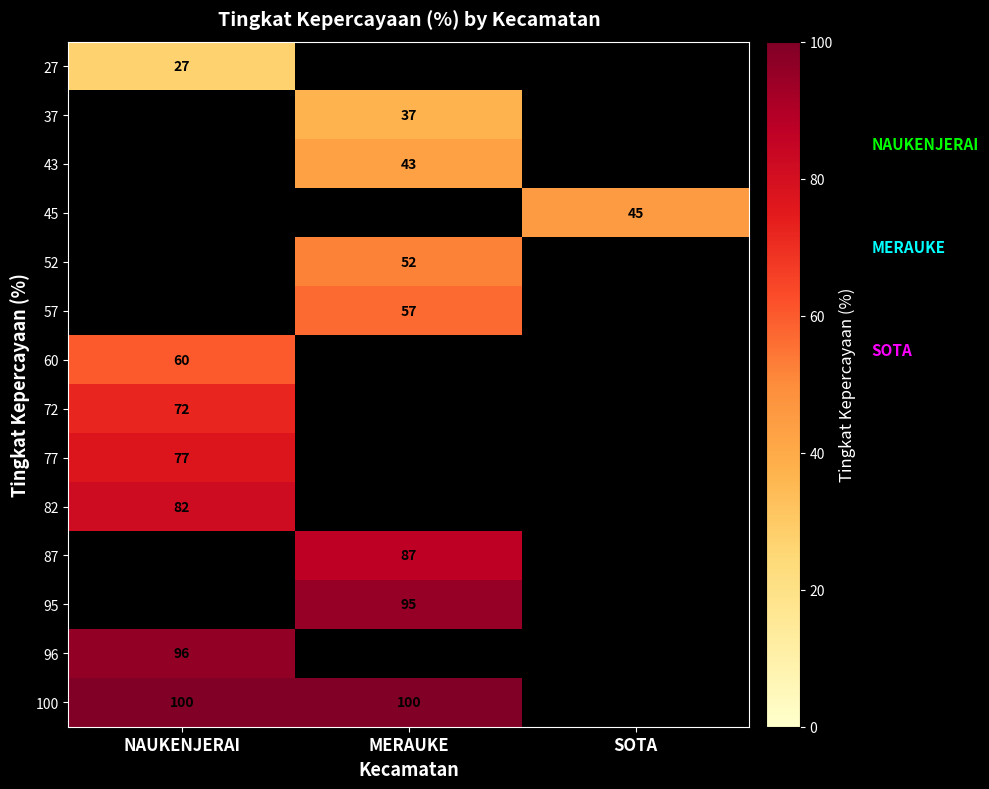

The 57 series shows 78 at MERAUKE. True or false?

False